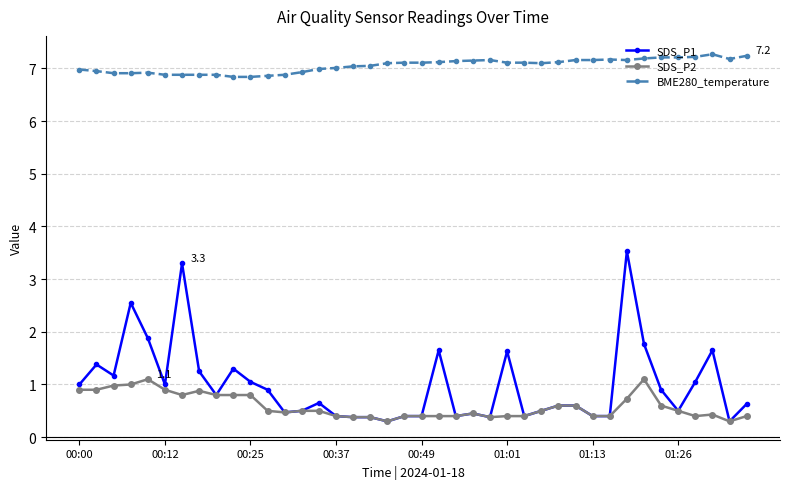

Does the chart display data point markers on the line(s)?

Yes